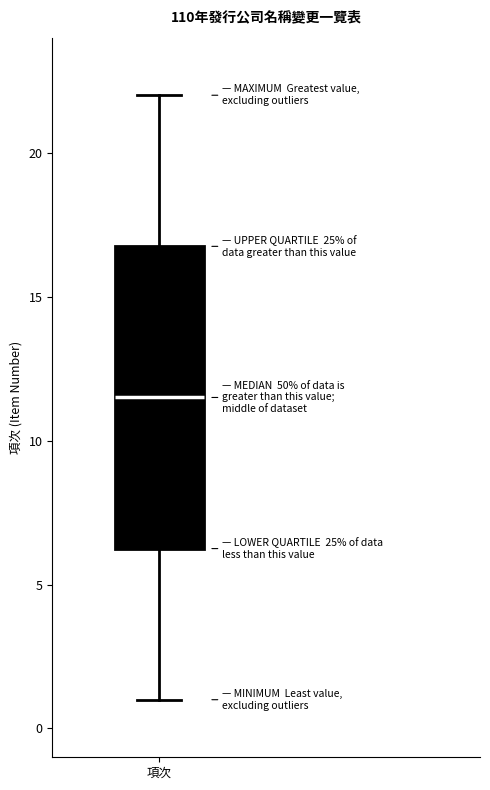

Transcribe this box plot: give where the median line is, the range the box spans, and where the two whiskers end, as read against the y-axis. The values are not printed on the chart, so give them approximately, as read against the axis.

median 11.5, box 6.5 to 17.0, whiskers 1.0 to 22.0